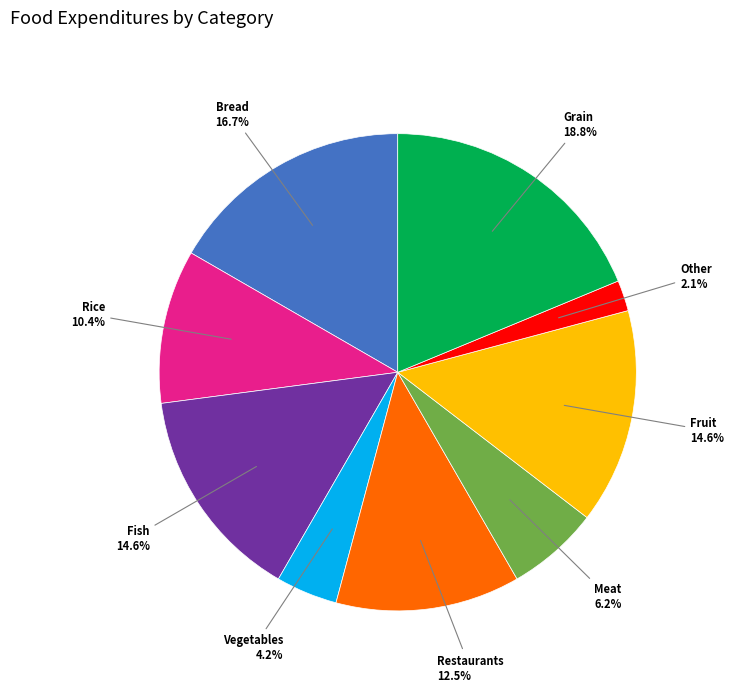

Approximately how many times larger is the value at Fish compared to Bread?

0.9